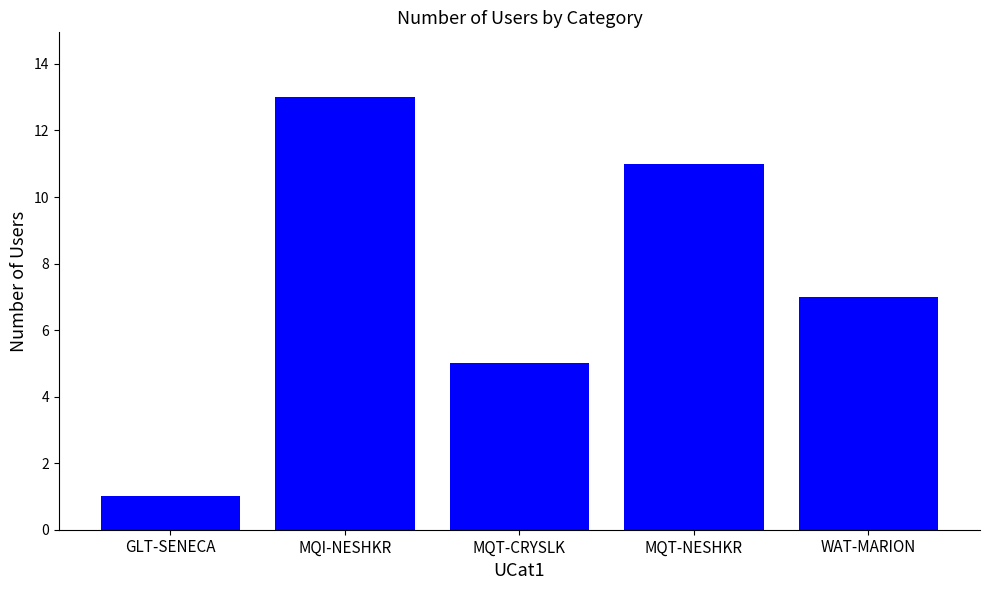

Does the chart contain stacked bars?

No